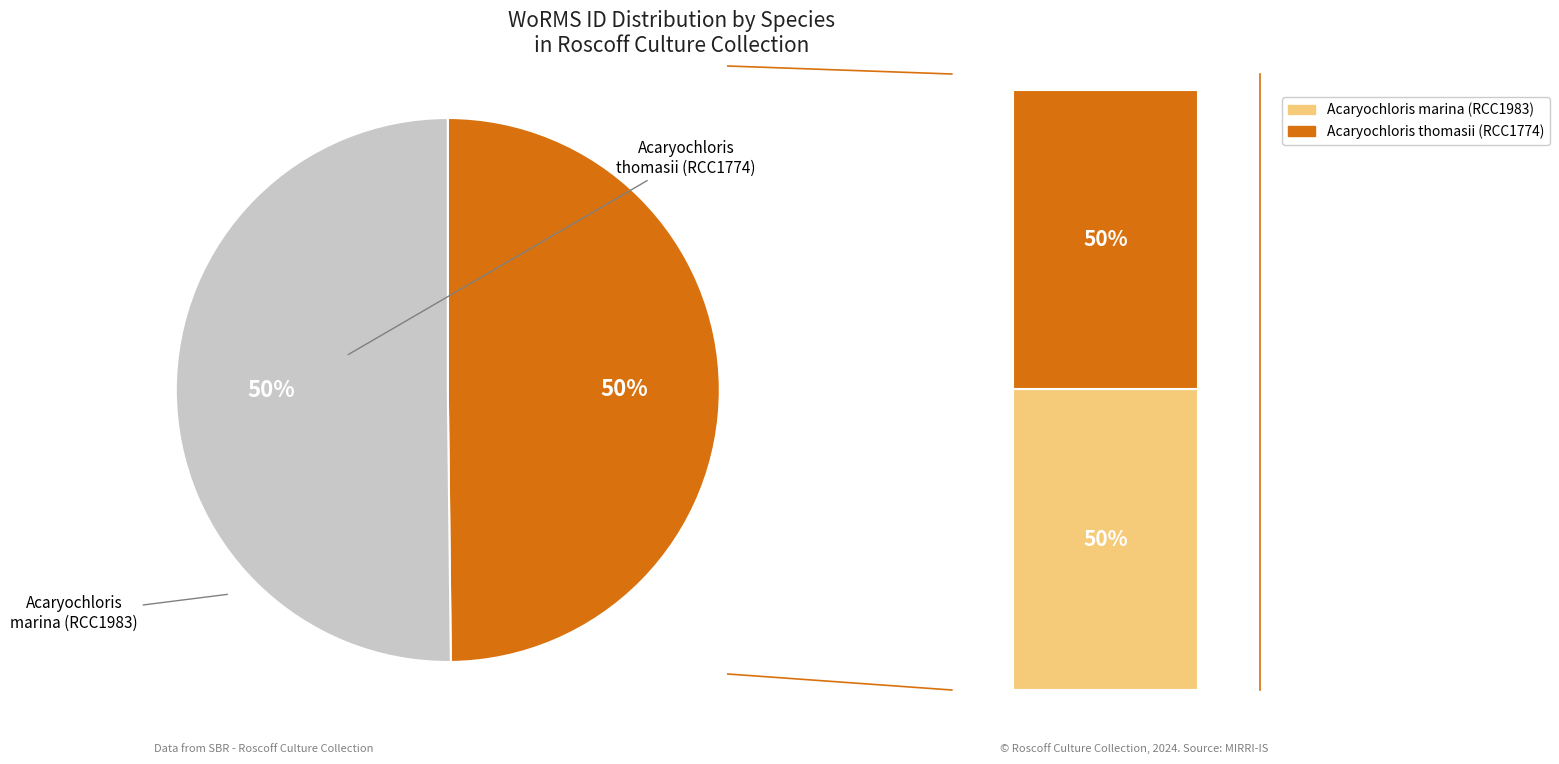

The Acaryochloris thomasi slice represents 64% of the pie. True or false?

False